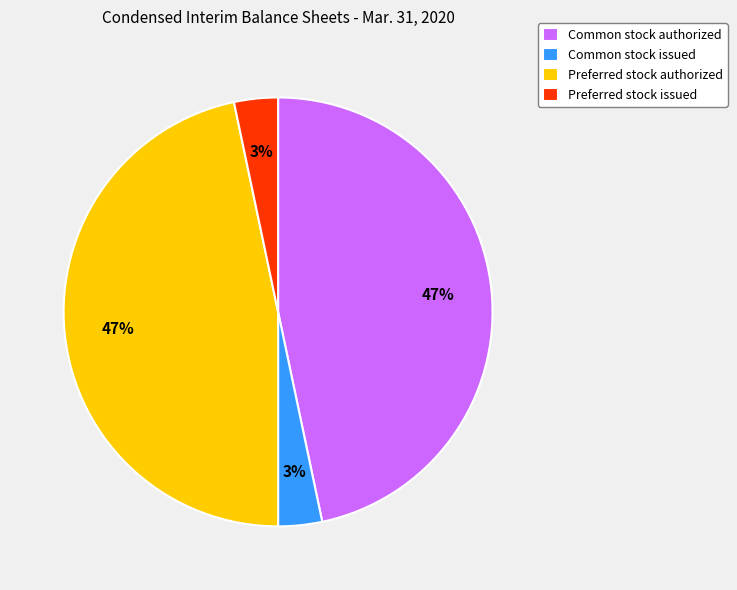

Between Common stock issued and Common stock authorized, which is larger?

Common stock authorized